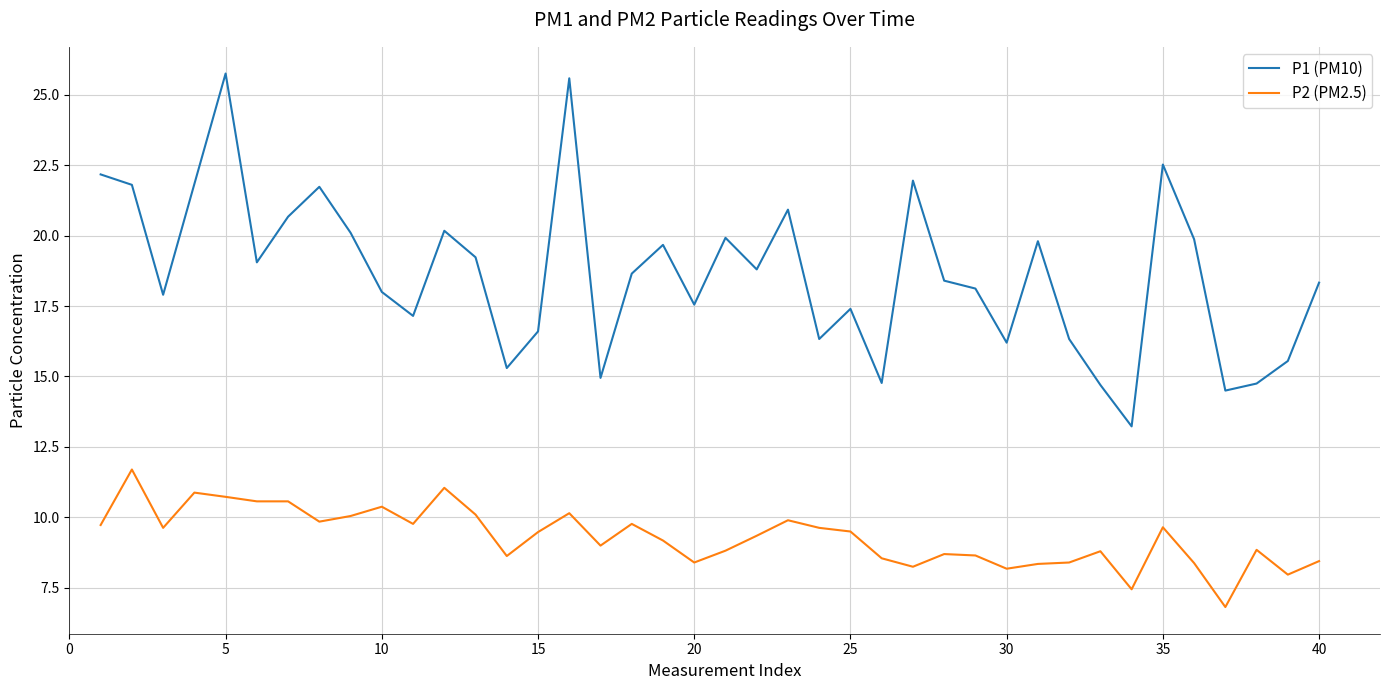

What are all the series names shown in the legend?

P1 (PM10), P2 (PM2.5)